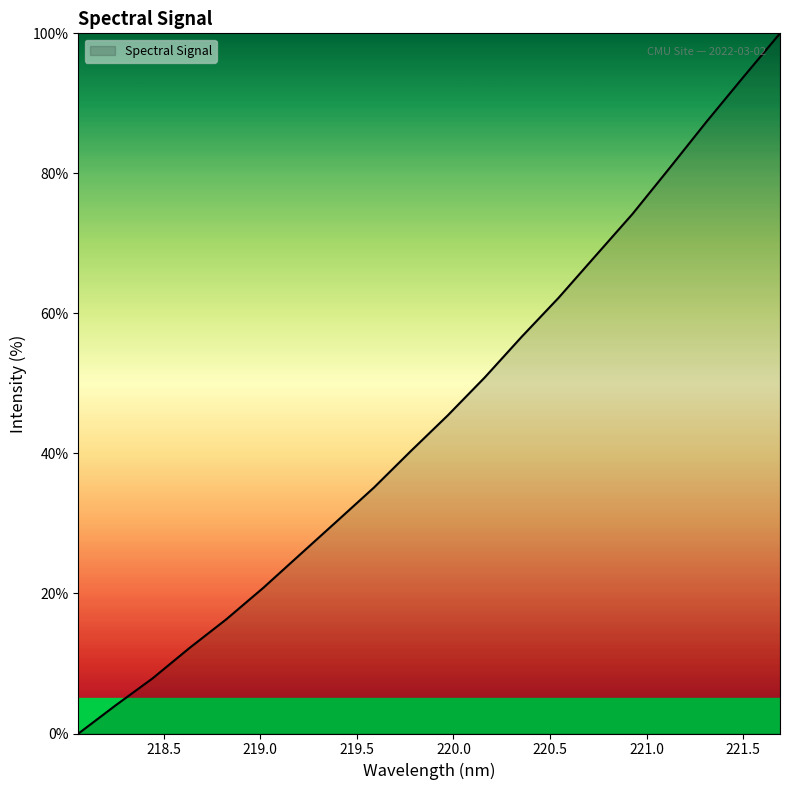

How many positive values are there?

19